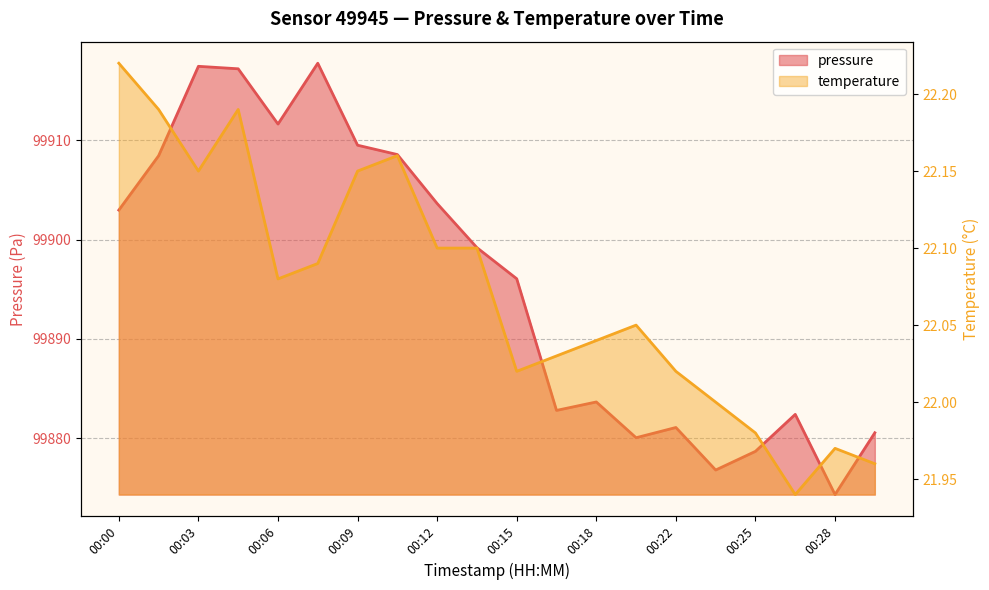

Reading left to right, list all the values displayed in this chart.

pressure: 99903.0	99908.4	99917.4	99917.2	99911.6	99917.8	99909.5	99908.6	99903.6	99899.2	99896.1	99882.8	99883.7	99880.1	99881.1	99876.8	99878.7	99882.4	99874.3	99880.6
temperature: 22.2	22.2	22.1	22.2	22.1	22.1	22.1	22.2	22.1	22.1	22.0	22.0	22.0	22.1	22.0	22.0	22.0	21.9	22.0	22.0